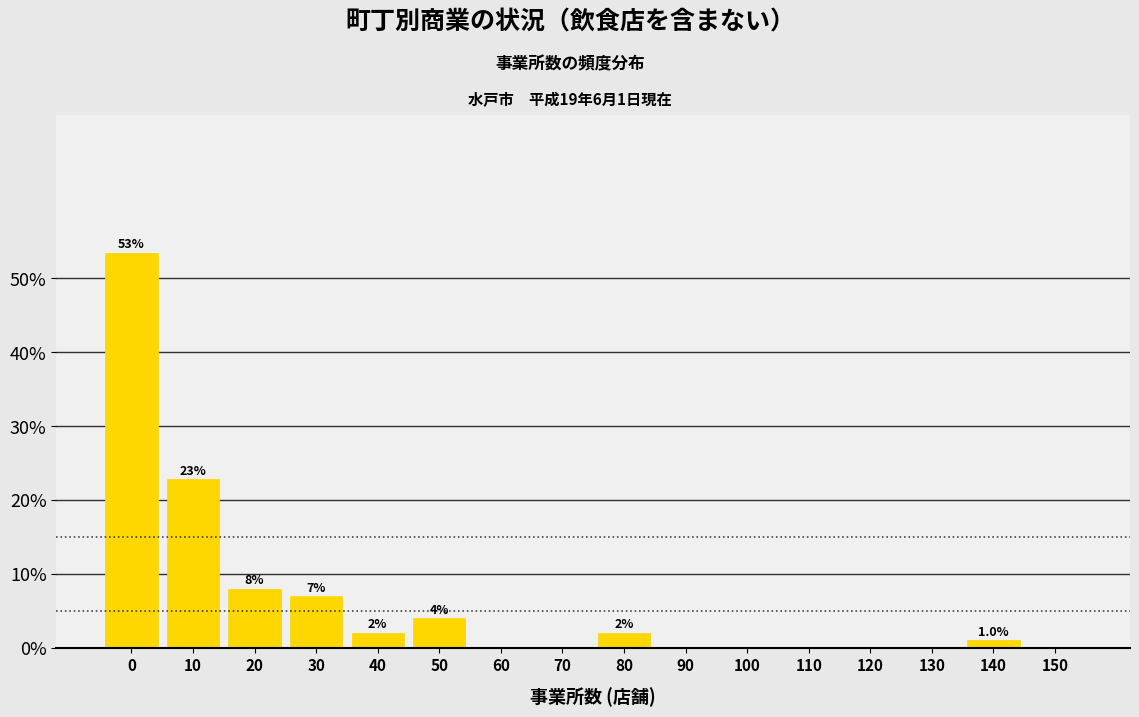

Reading left to right, what are all the values shown in this chart?

0=53.5	10=22.8	20=7.9	30=6.9	40=2.0	50=4.0	60=0.0	70=0.0	80=2.0	90=0.0	100=0.0	110=0.0	120=0.0	130=0.0	140=1.0	150=0.0